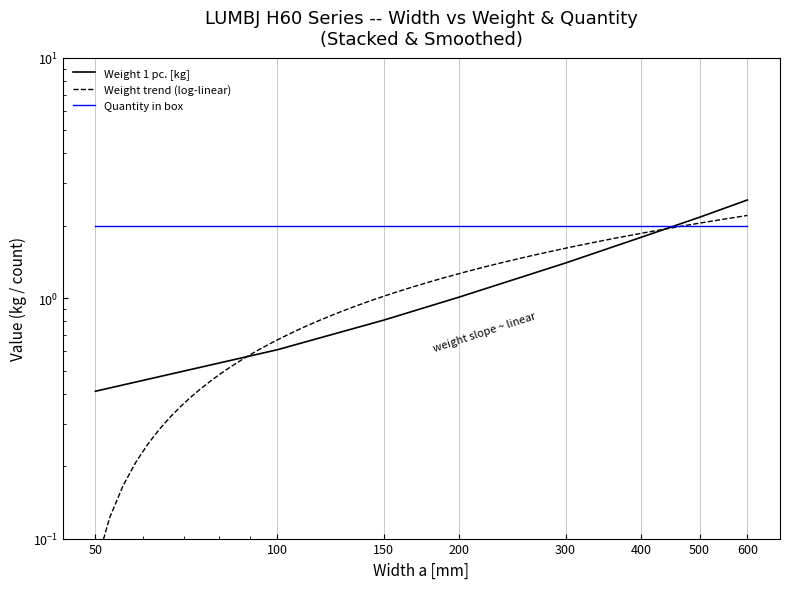

Reading left to right, what are all the values shown in this chart?

50=0.4	100=0.6	150=0.8	200=1.0	300=1.4	400=1.8	500=2.2	600=2.6